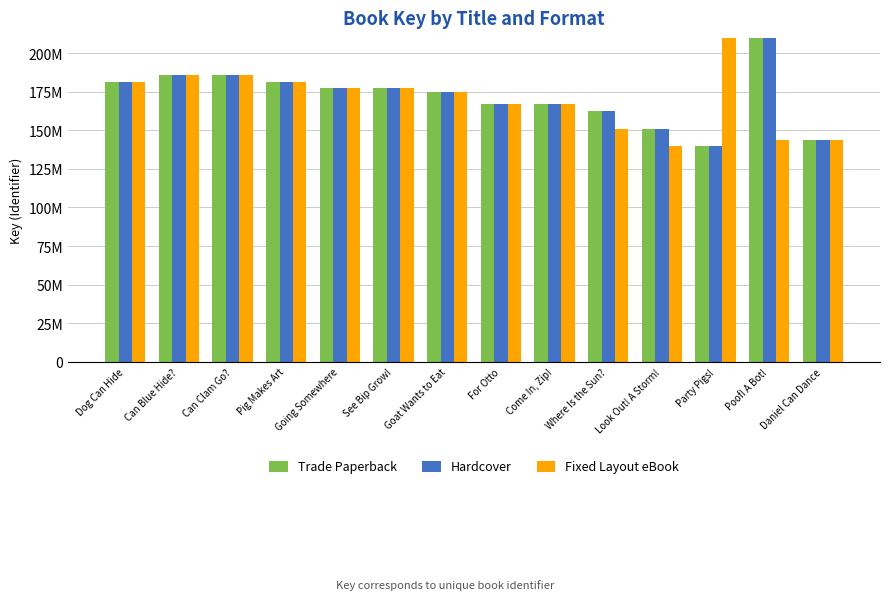

What is the value of the Trade Paperback bar at the 1st from the left?

181680694